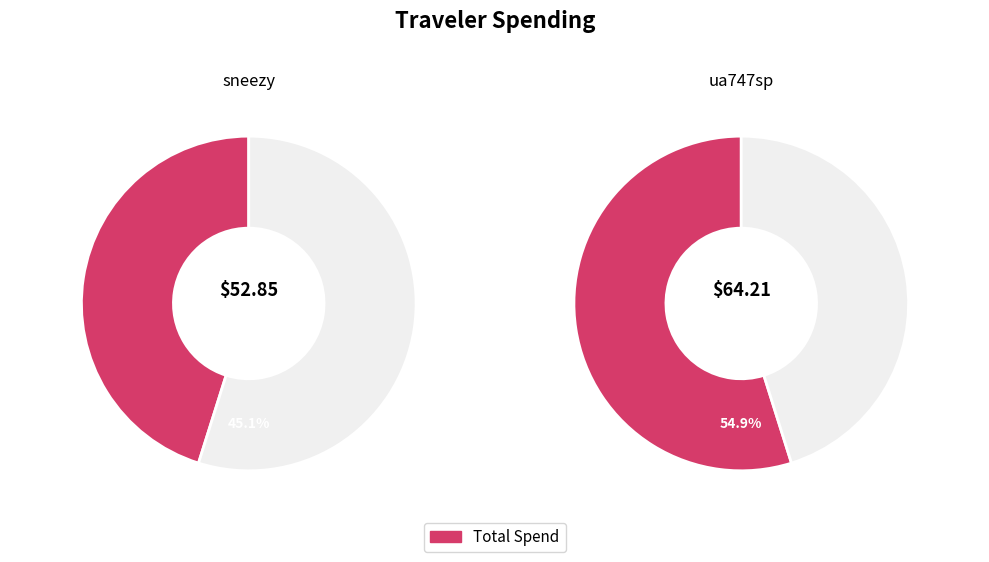

Combined, what portion of the pie is ua747sp and sneezy?

100.0%